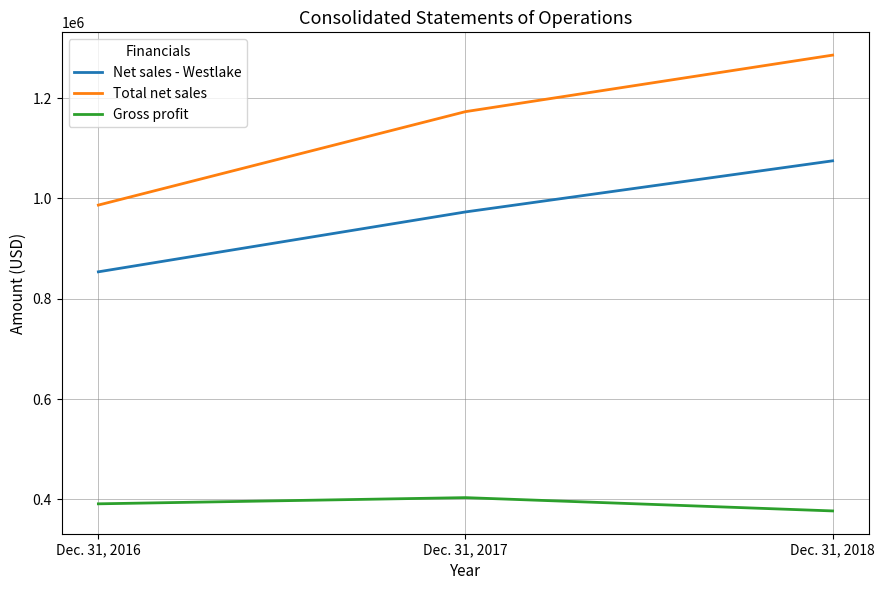

The value of Total net sales at Dec. 31, 2016 is 1541958. True or false?

False